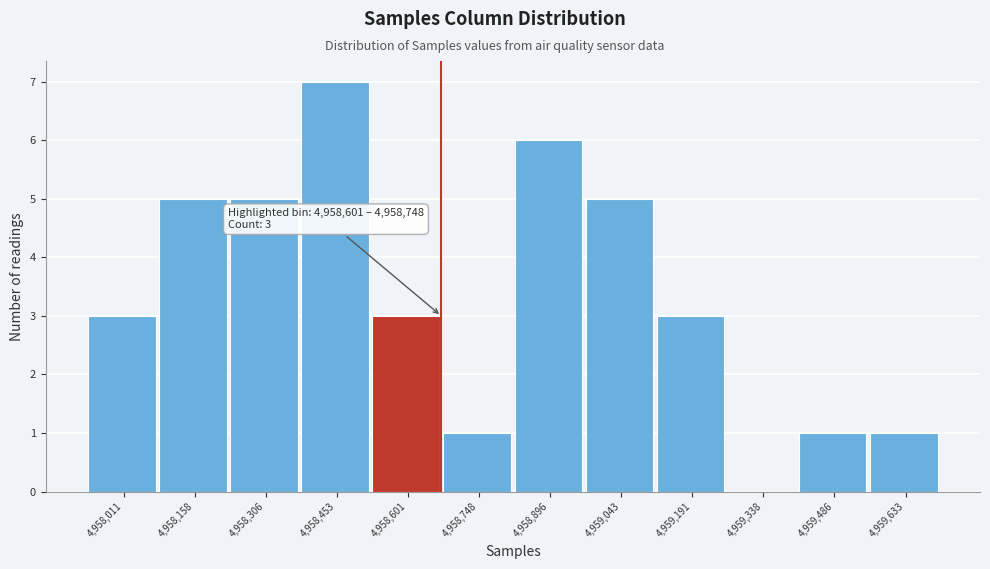

What is the greatest value displayed?

7